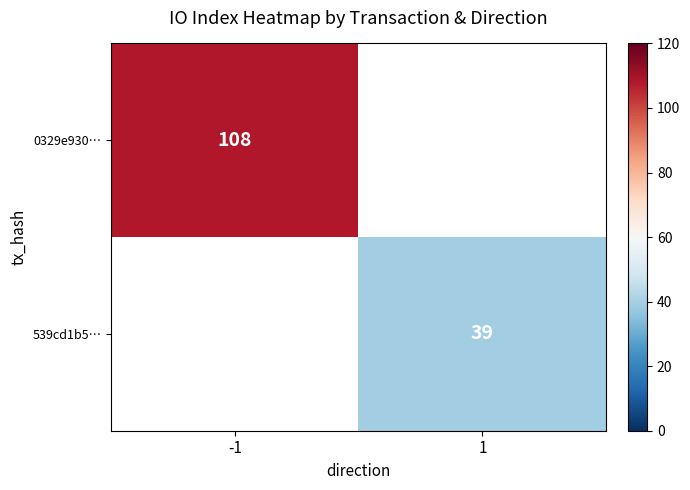

The 539cd1b5… series shows 16 at 1. True or false?

False